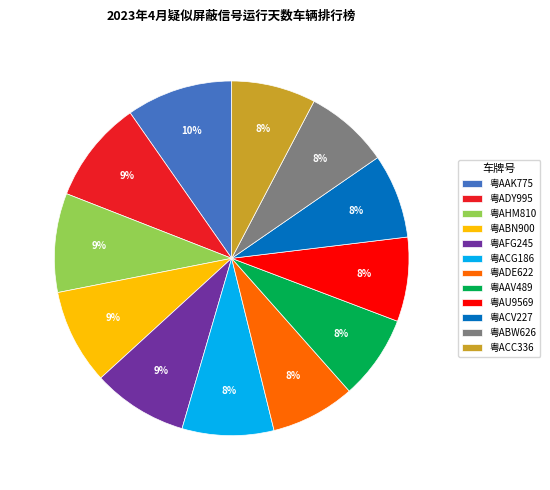

What percentage is the 粤ACV227 slice, to the nearest percent?

8%